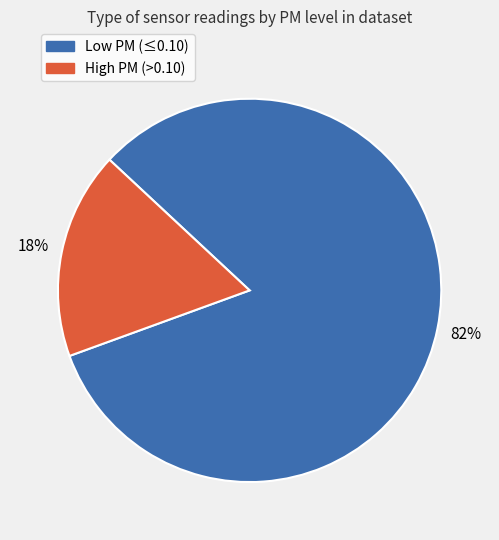

To the nearest percent, what is the average slice percentage?

50%